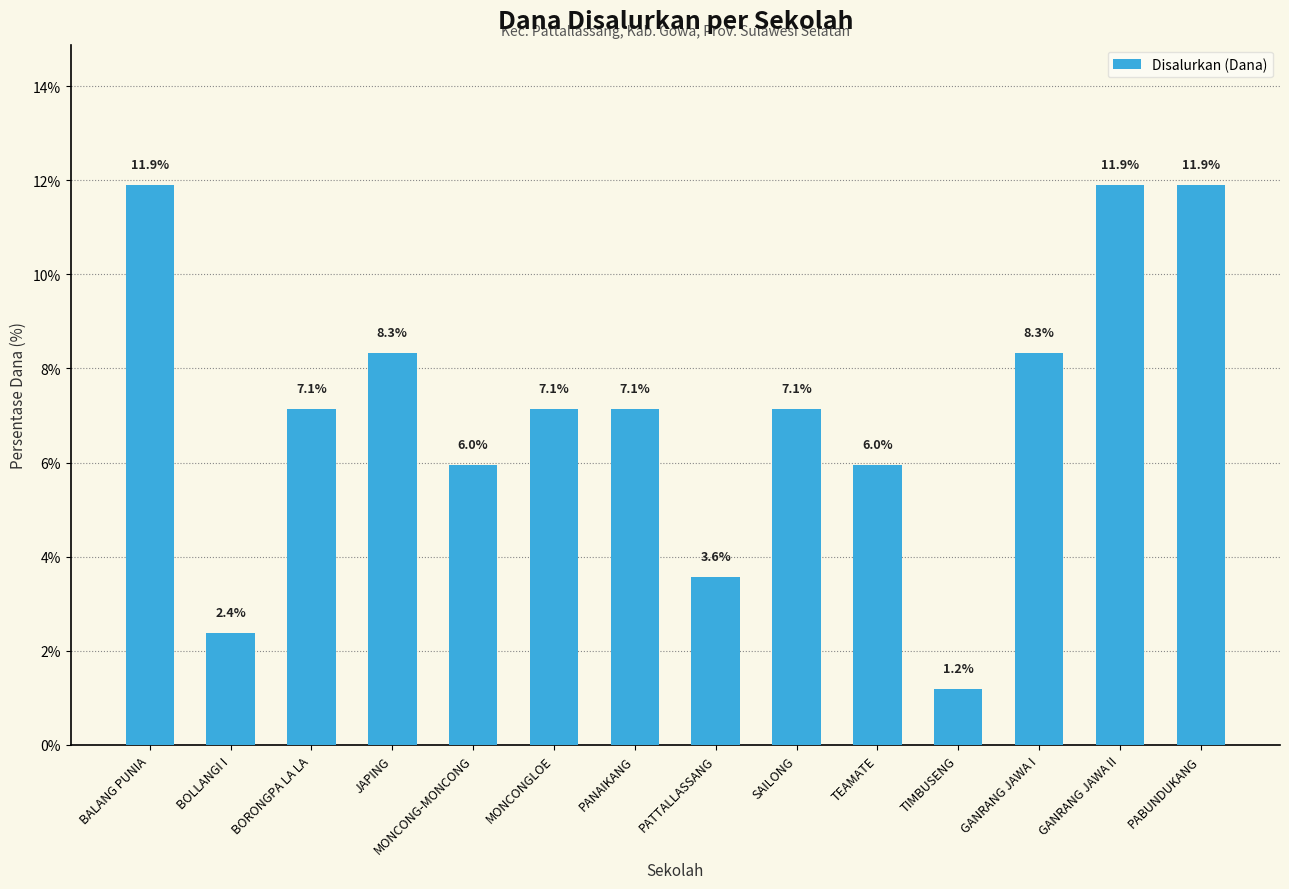

Reading left to right, what are all the values shown in this chart?

BALANG PUNIA=11.9	BOLLANGI I=2.4	BORONGPA LA LA=7.1	JAPING=8.3	MONCONG-MONCONG=6.0	MONCONGLOE=7.1	PANAIKANG=7.1	PATTALLASSANG=3.6	SAILONG=7.1	TEAMATE=6.0	TIMBUSENG=1.2	GANRANG JAWA I=8.3	GANRANG JAWA II=11.9	PABUNDUKANG=11.9